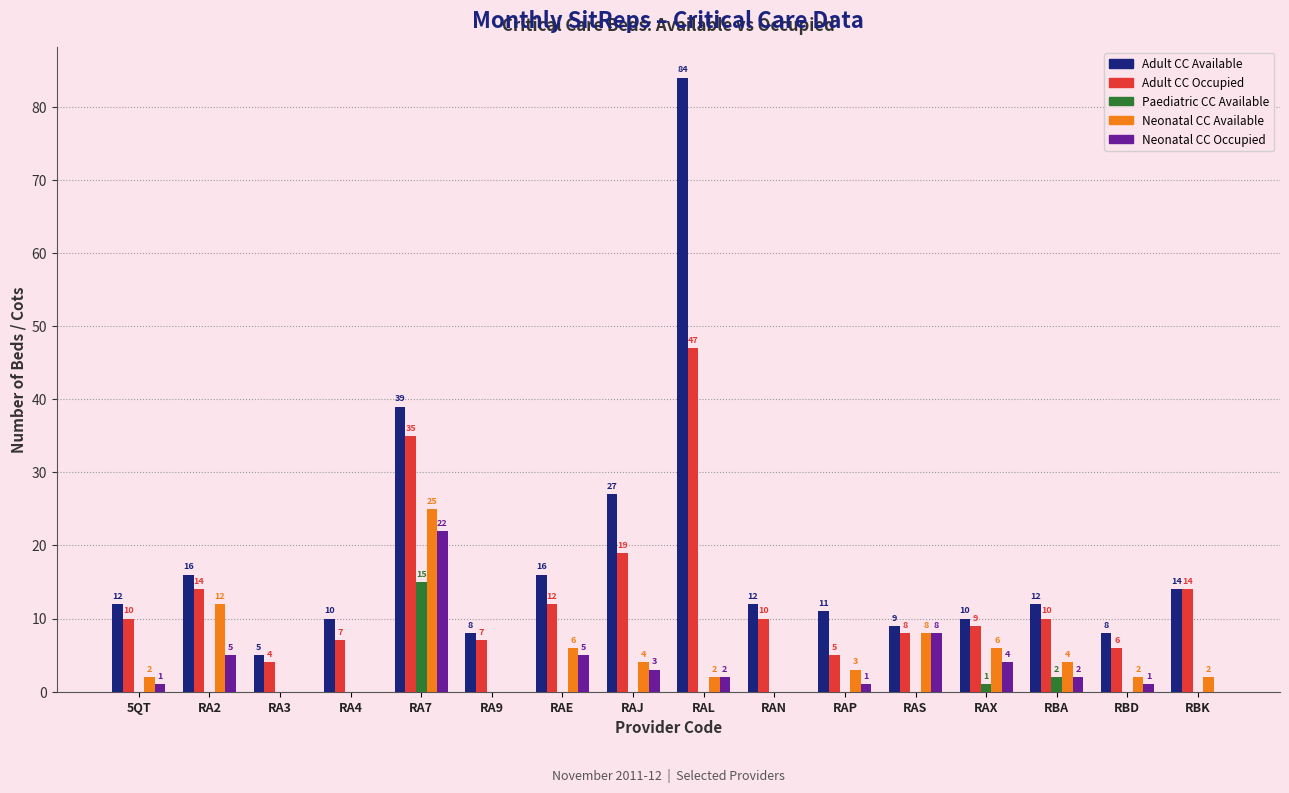

Does the chart contain stacked bars?

No